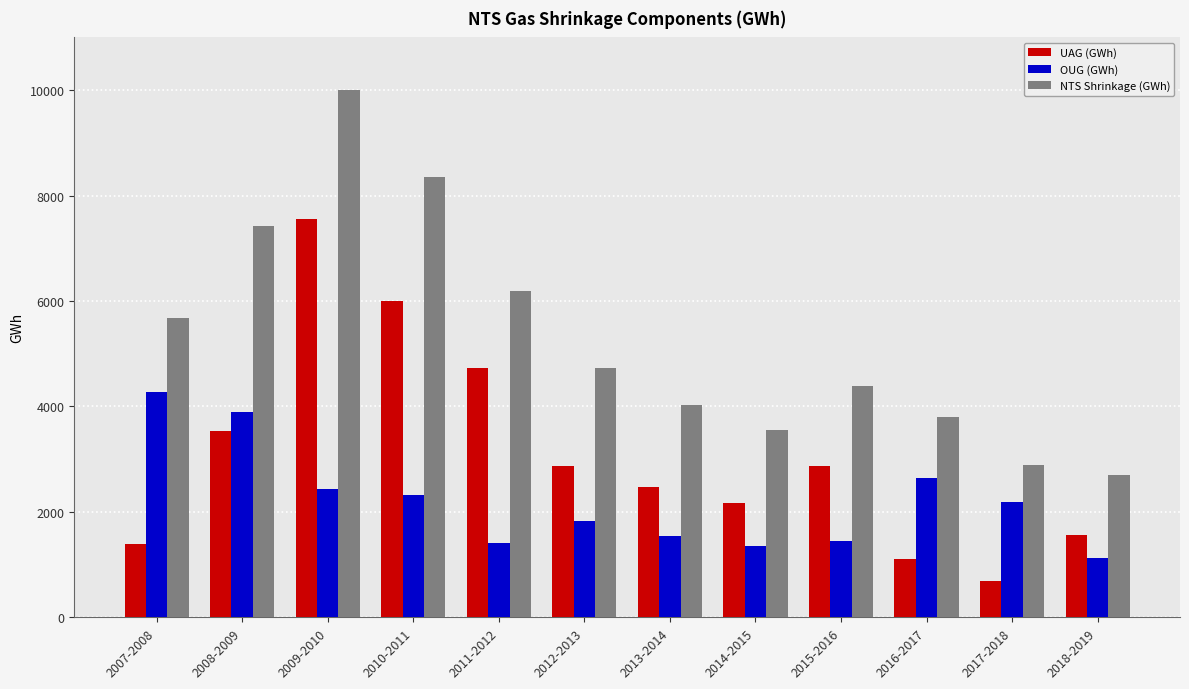

At which category does the chart reach its peak across all series?

2009-2010